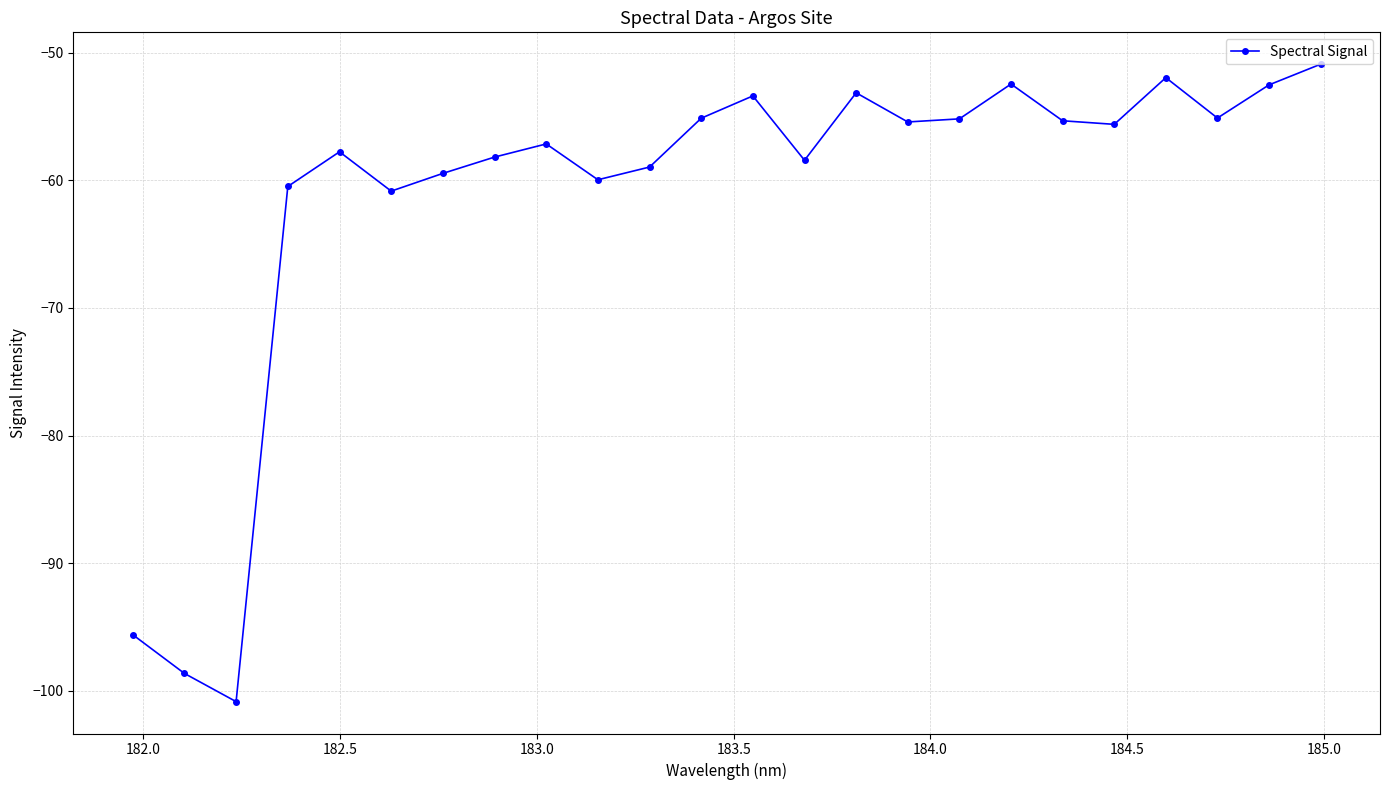

How many distinct data groups are displayed?

1